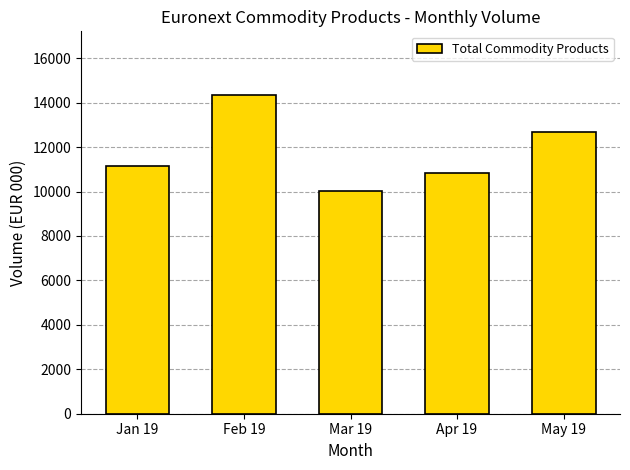

Approximately how many times larger is the value at Mar 19 compared to Apr 19?

0.9